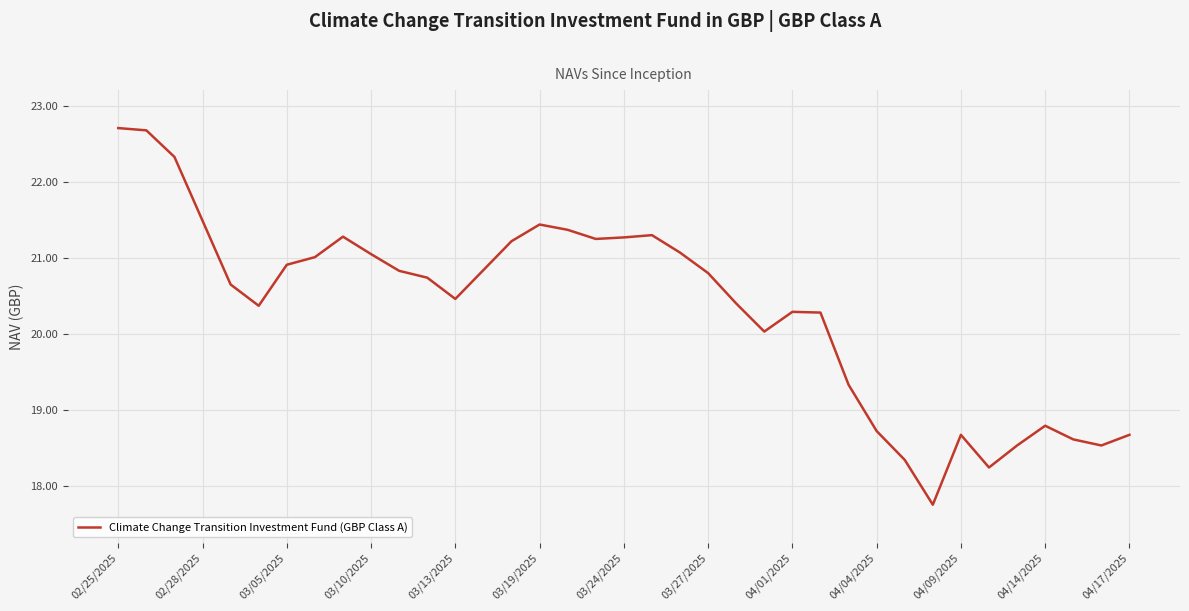

How many lines are shown in the chart?

1